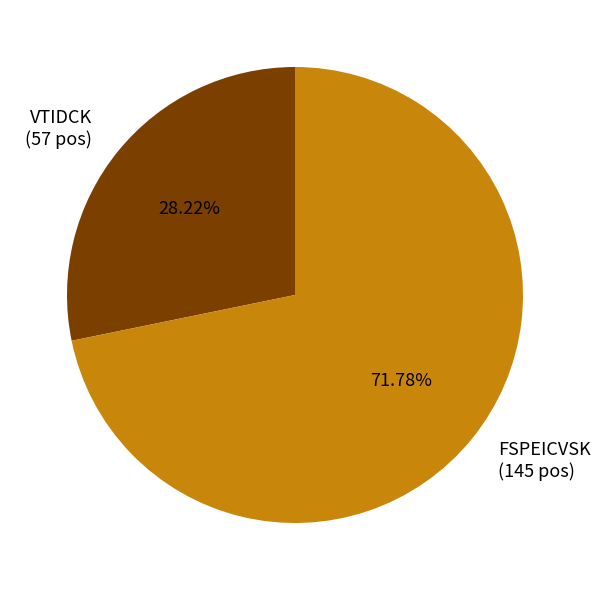

Does VTIDCK represent more than half of the total?

No